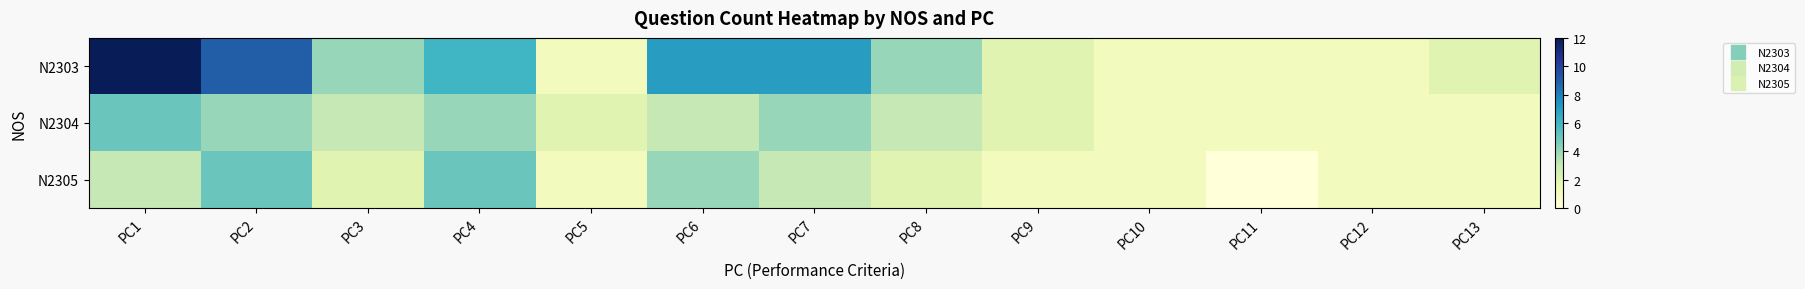

Which has a higher value, PC10 or PC5?

PC10